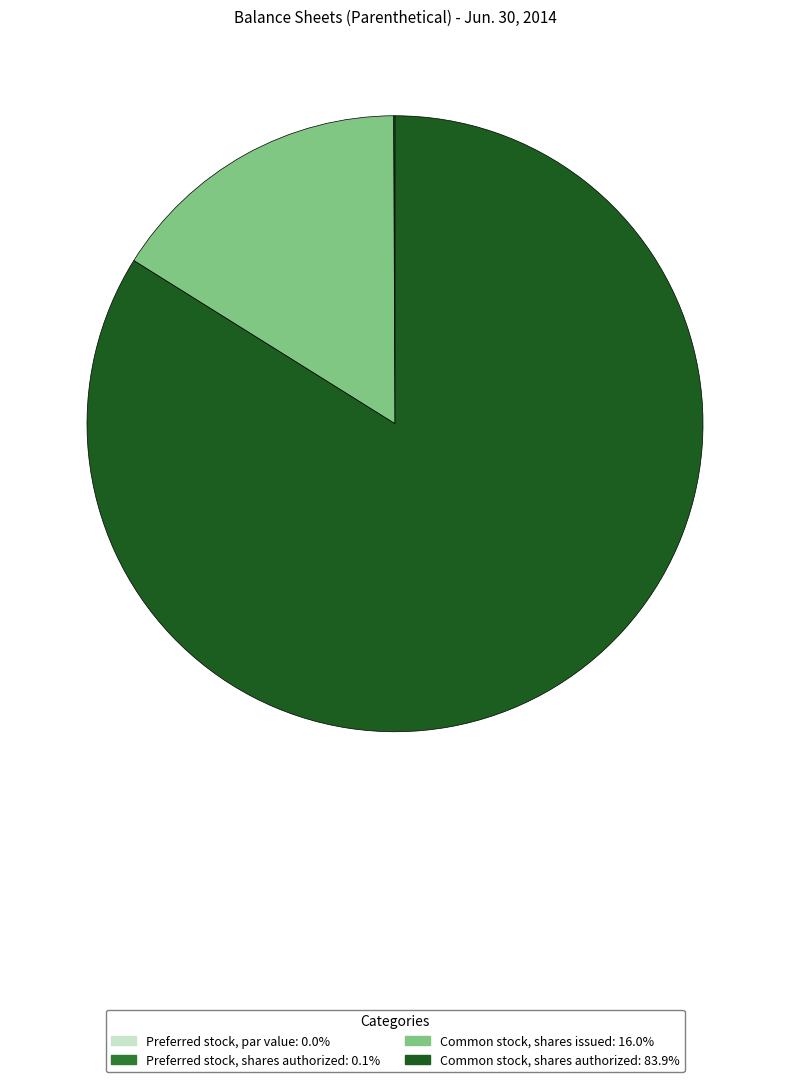

Which has a higher value, Common stock, shares issued or Common stock, shares authorized?

Common stock, shares authorized